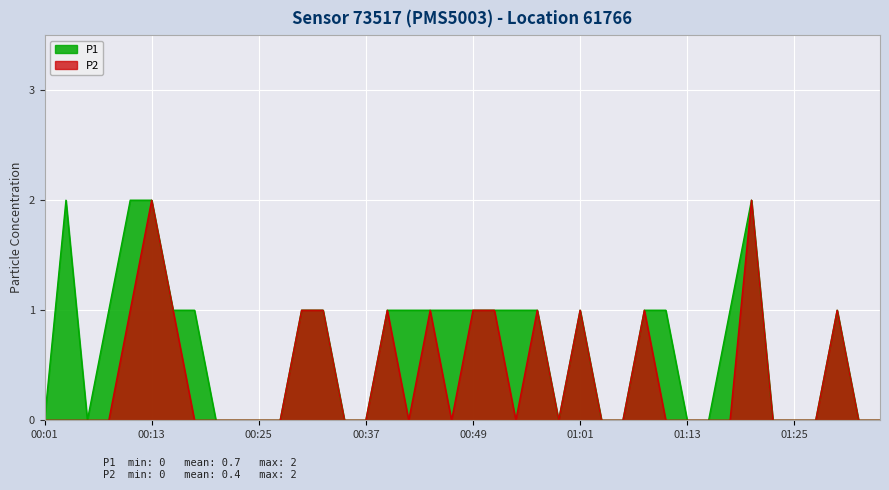

Which series changed the most between 00:37 and 00:54?

P1